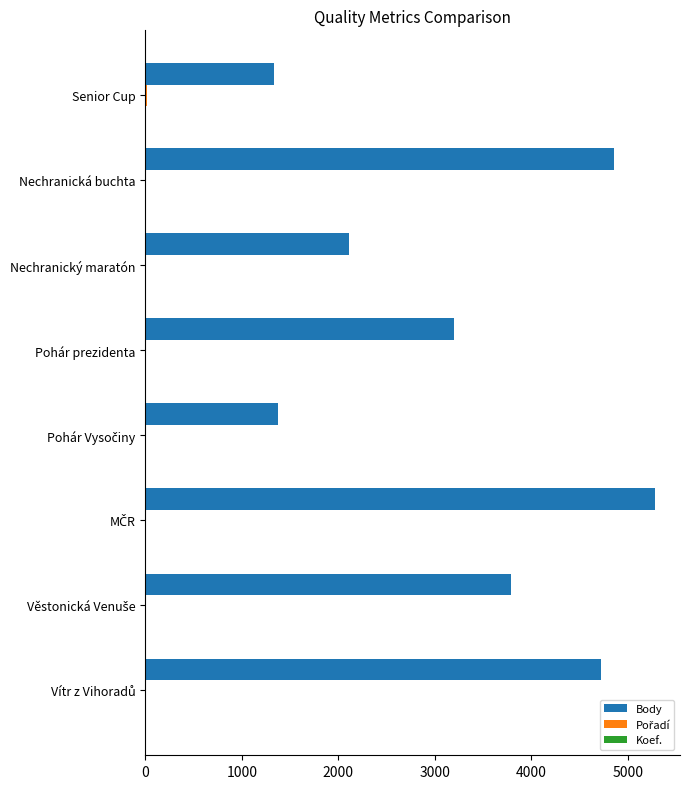

Between Pohár prezidenta and Nechranický maratón, which series saw the biggest shift?

Body